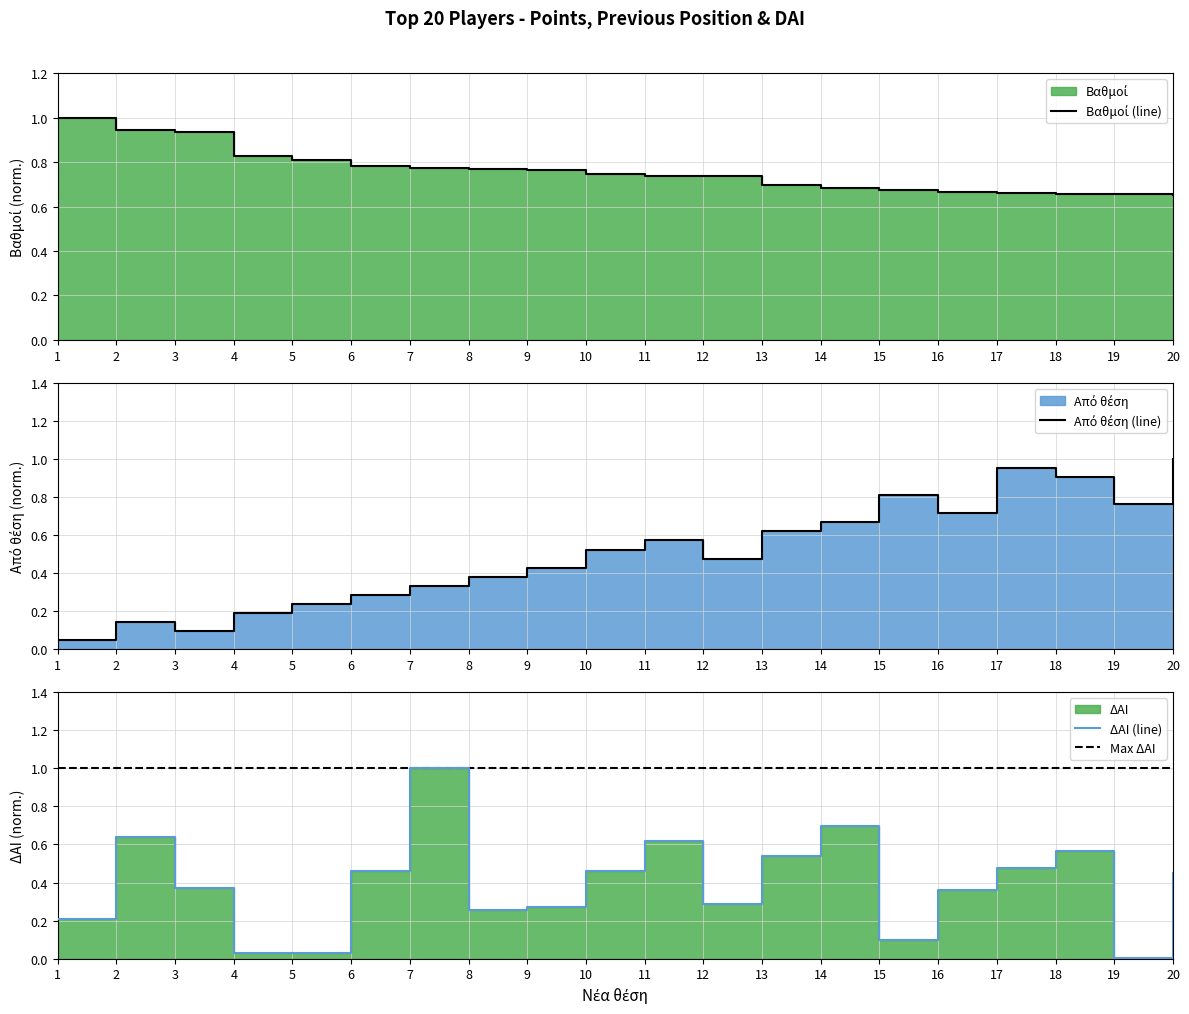

Between which two adjacent categories do ΔΑΙ and Βαθμοί first intersect?

6 and 7